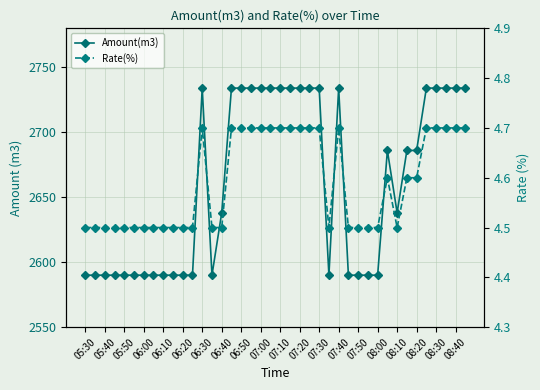

Which series has the largest total across all categories?

Amount(m3)